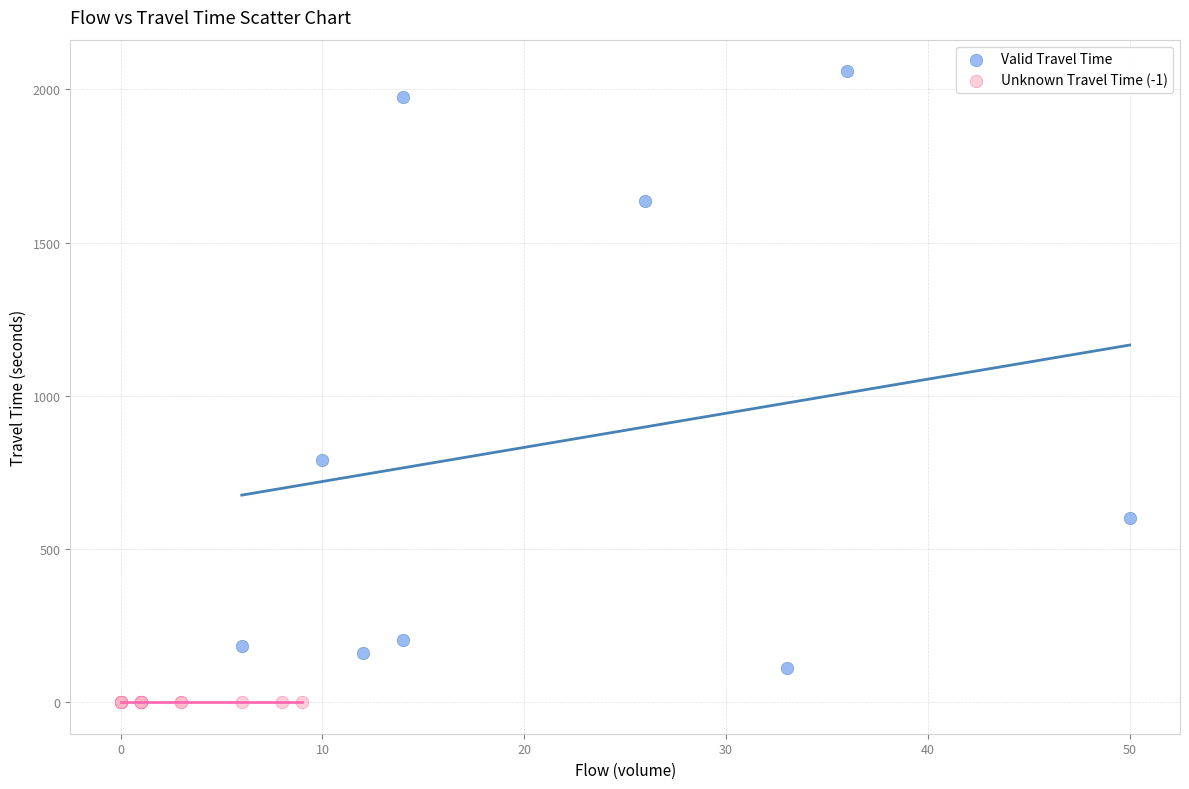

Which series reaches the maximum Y coordinate?

Valid Travel Time